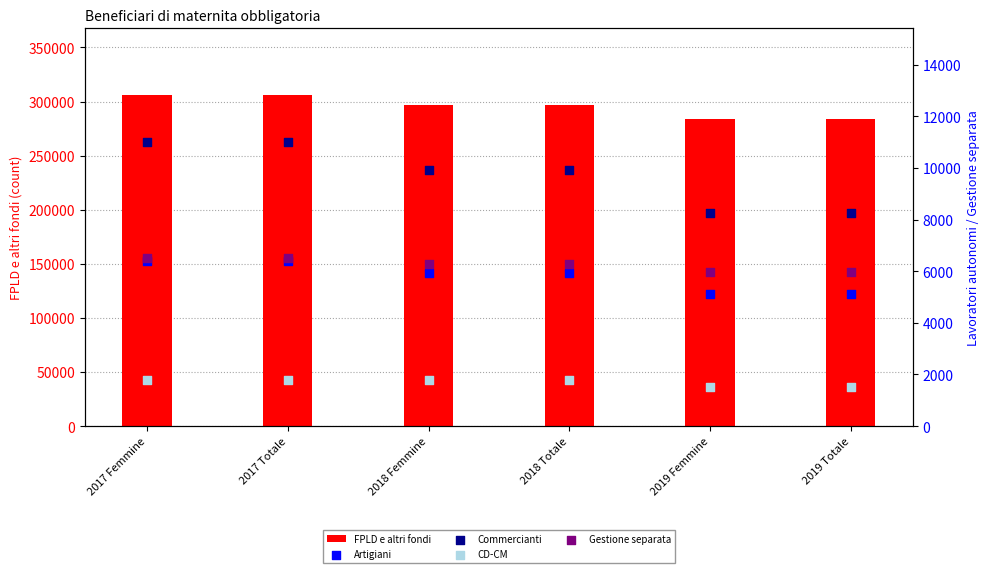

At how many categories does at least one series exceed 146636?

6